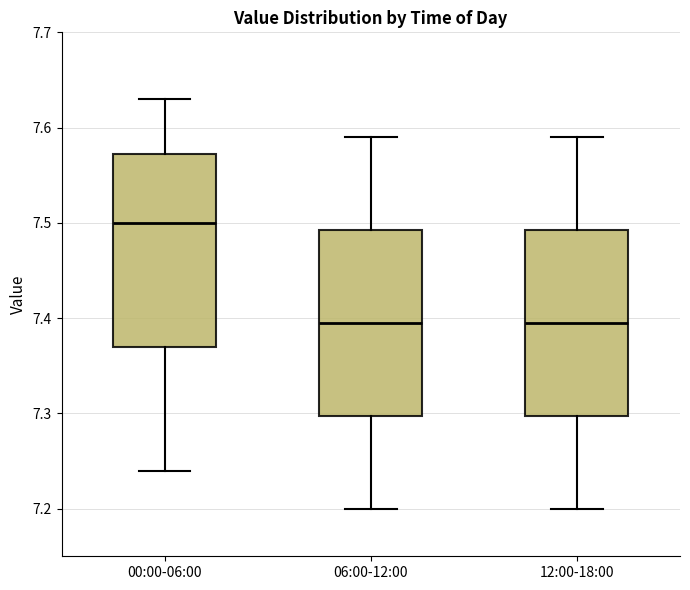

Where is the lower edge of the box for 12:00-18:00 on the y-axis? The values are not printed on the chart, so give them approximately, as read against the axis.

7.30